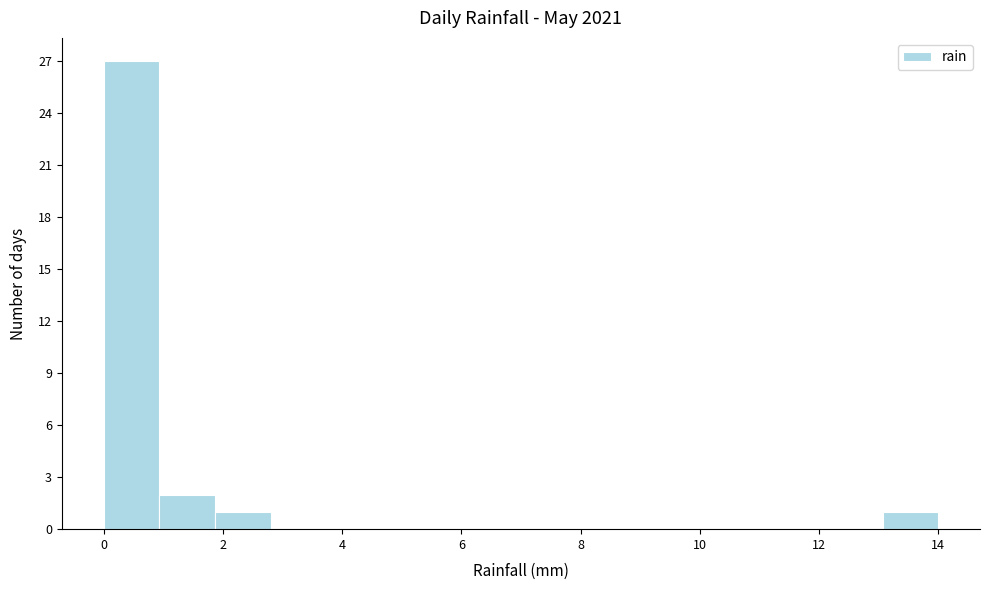

How tall is the bar that spans 13.0 to 14.0 on the x-axis? Neither the bar edges nor the heights are printed on the chart, so give them approximately, as read against the axes.

1